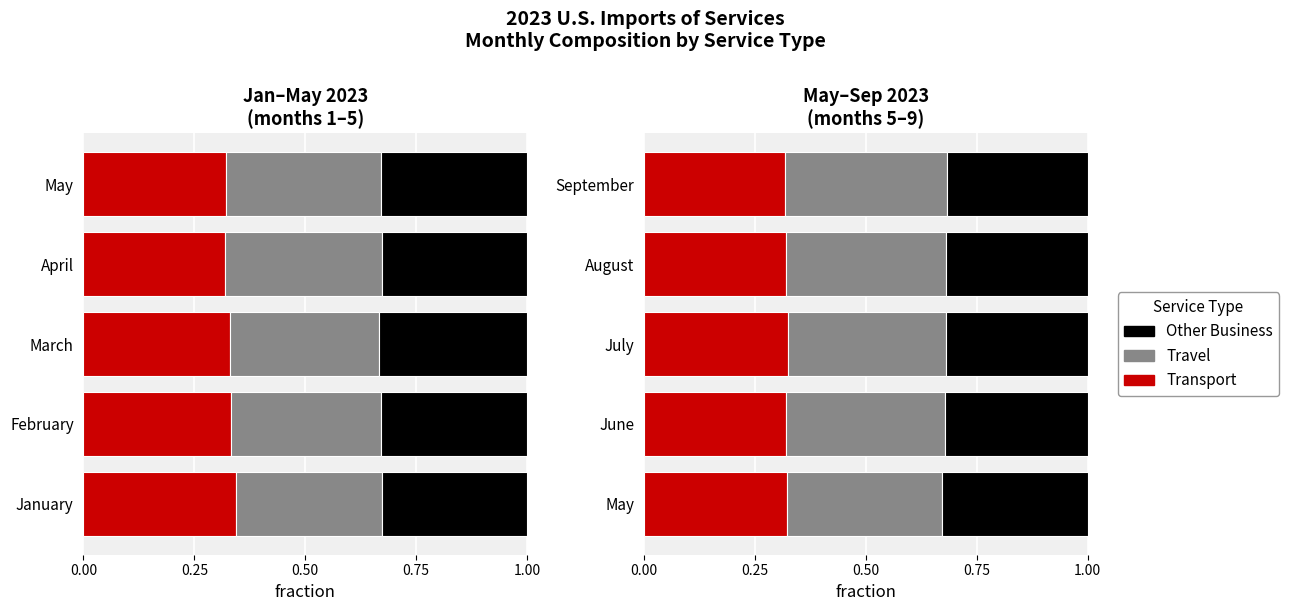

What is the value of the Travel bar at the 2nd from the left?

0.4